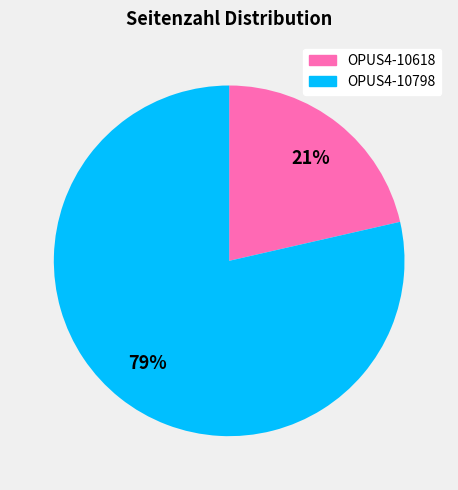

Do OPUS4-10798 and OPUS4-10618 together represent more than half of the pie?

Yes